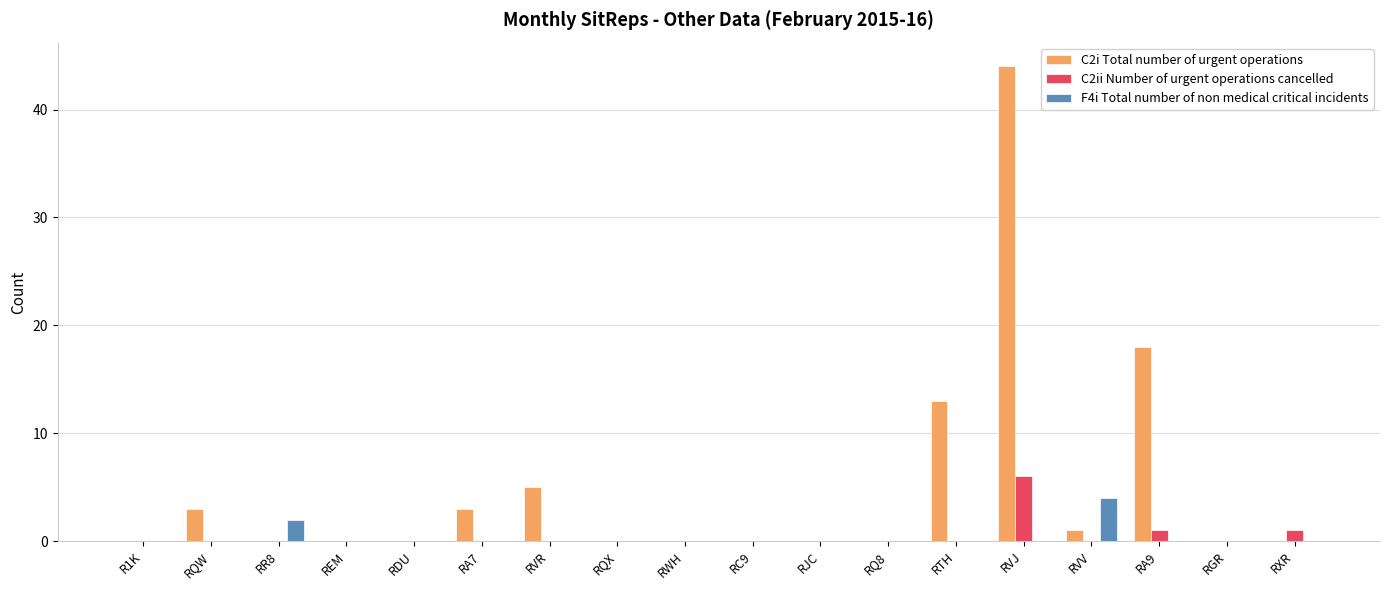

How many data points does each series have?

18